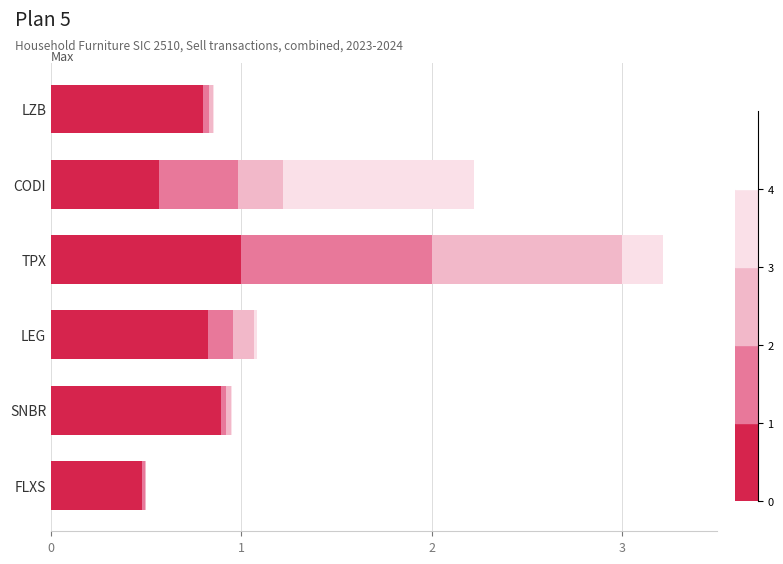

Does the chart contain any negative values?

No